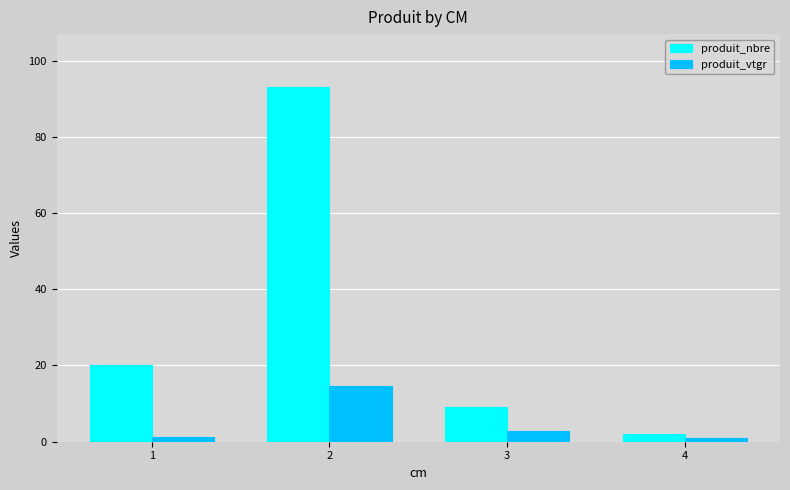

True or false: produit_nbre has a value of 93.0 at 2.

True